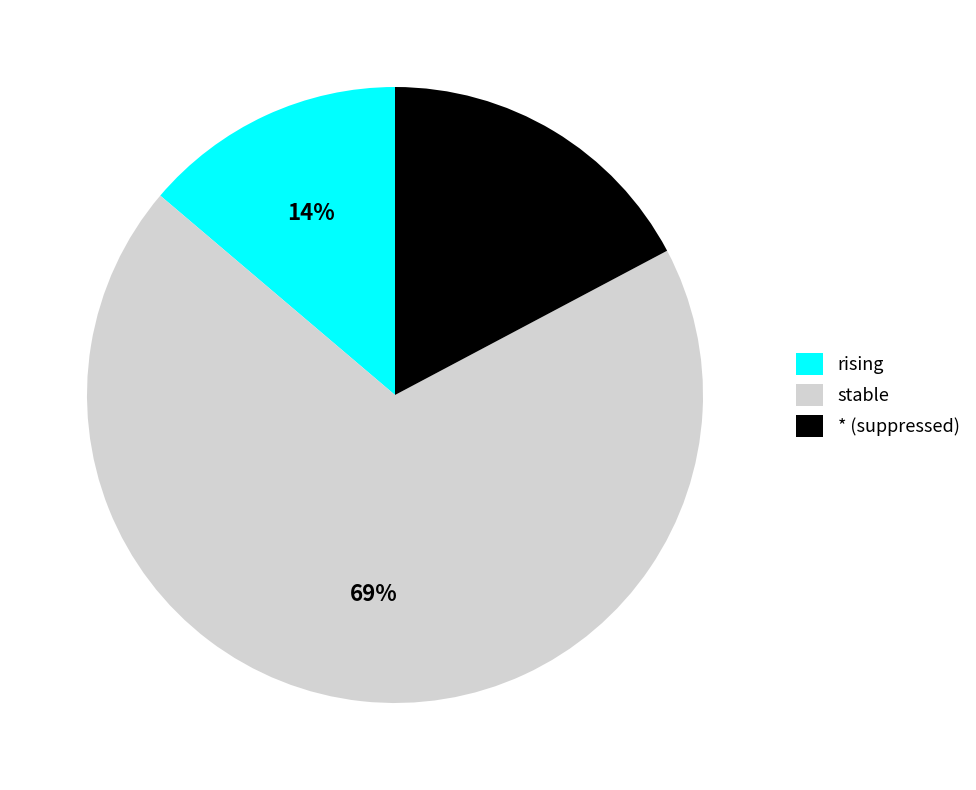

Do rising and stable together represent more than half of the pie?

Yes